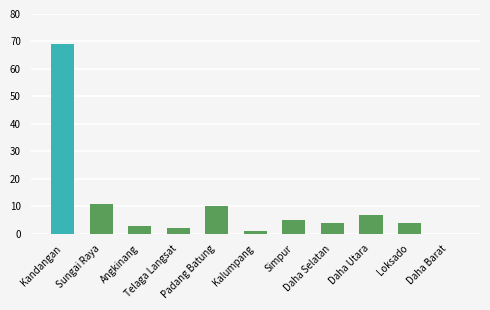

What is the ratio of the value at Padang Batung to the value at Sungai Raya?

0.9